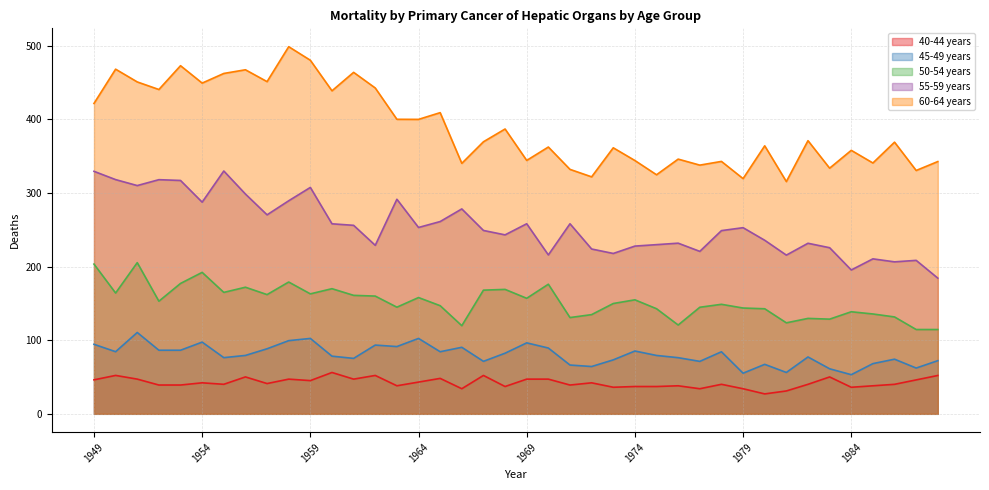

Is the value of 60-64 years at 1973 greater than the value of 45-49 years at 1971?

Yes